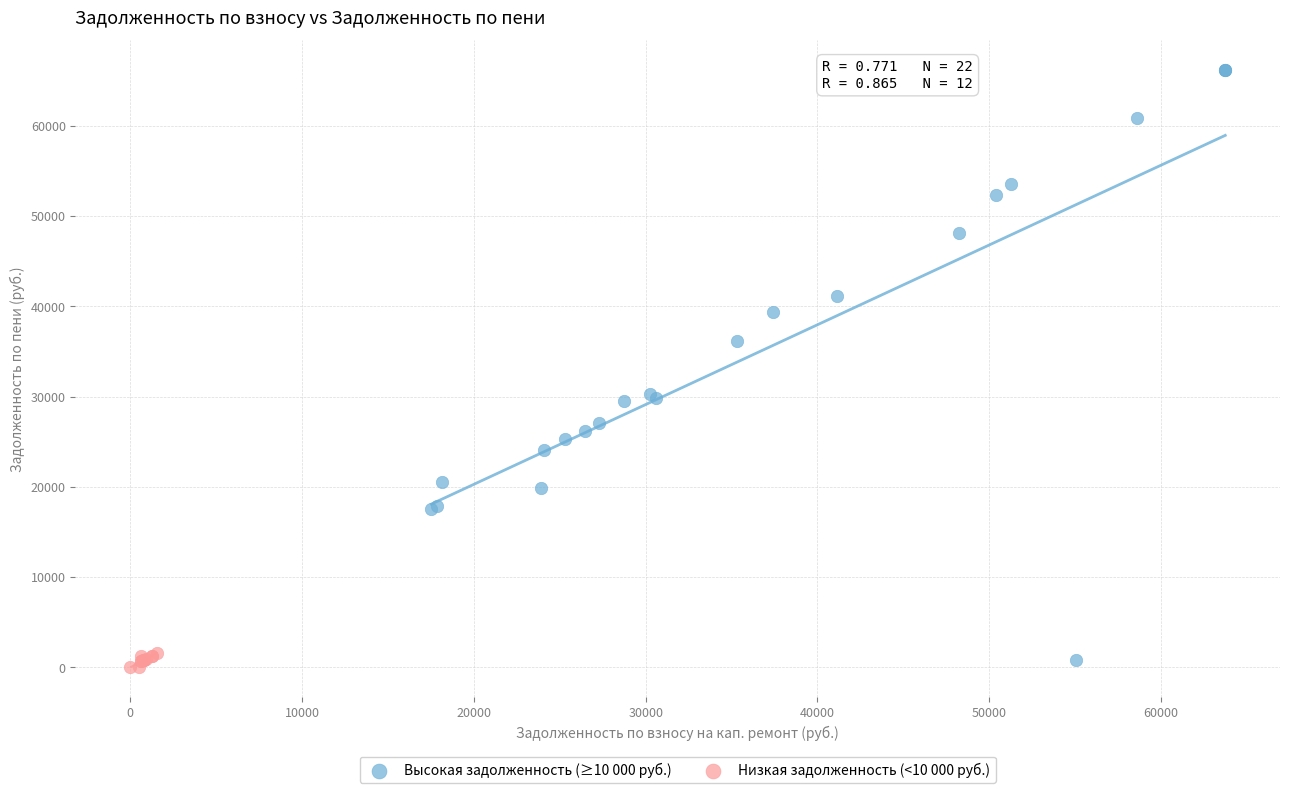

Which series has the largest Y range (max minus min)?

Высокая задолженность (≥10 000 руб.)